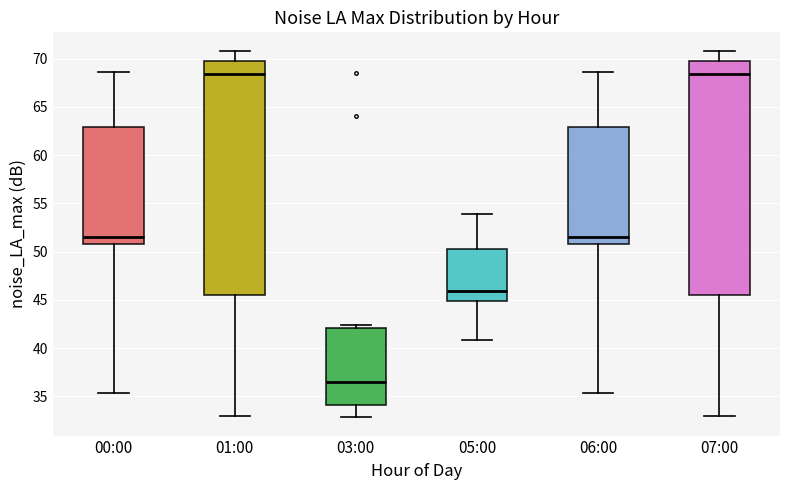

Reading left to right, transcribe this box plot: for each box, give where its median line is, the range the box spans, and where its two whiskers end, as read against the y-axis. The values are not printed on the chart, so give them approximately, as read against the axis.

00:00: median 51.5, box 51.0 to 63.0, whiskers 35.5 to 68.5
01:00: median 68.5, box 45.5 to 70.0, whiskers 33.0 to 71.0
03:00: median 36.5, box 34.0 to 42.0, whiskers 33.0 to 42.5
05:00: median 46.0, box 45.0 to 50.5, whiskers 41.0 to 54.0
06:00: median 51.5, box 51.0 to 63.0, whiskers 35.5 to 68.5
07:00: median 68.5, box 45.5 to 70.0, whiskers 33.0 to 71.0